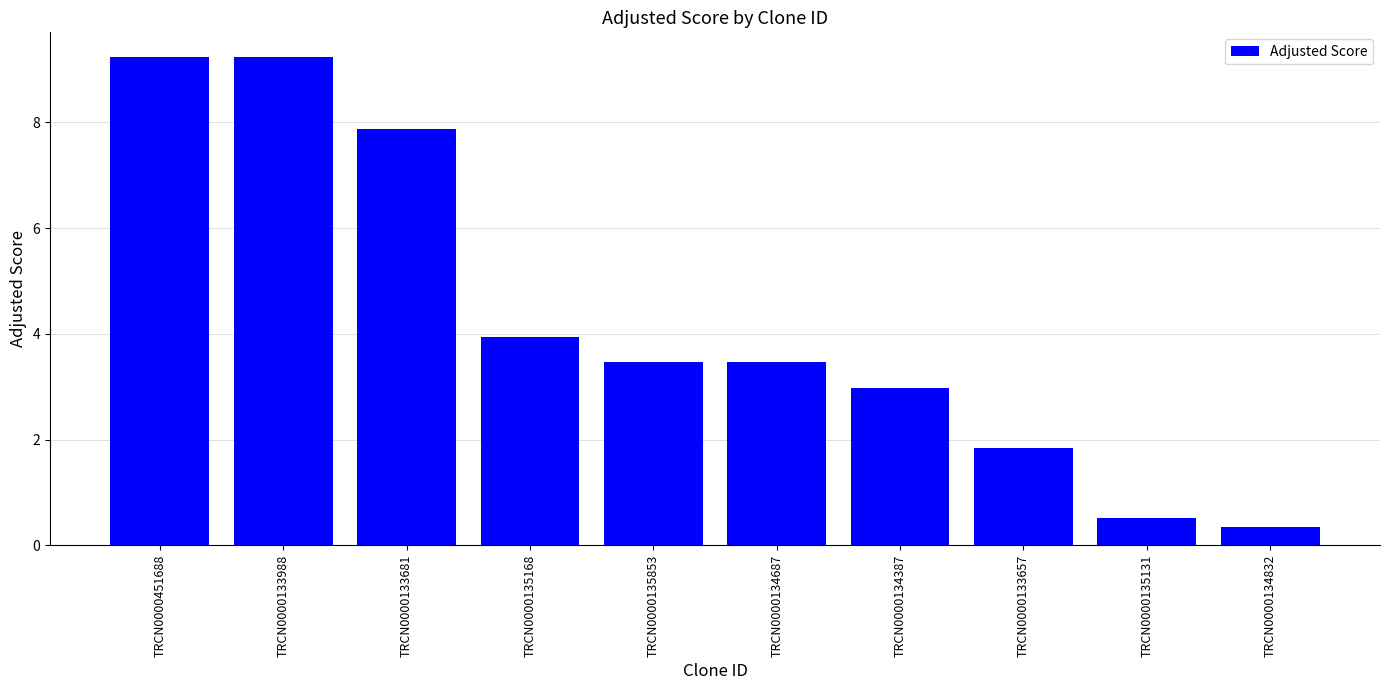

How many categories are shown in the chart?

10